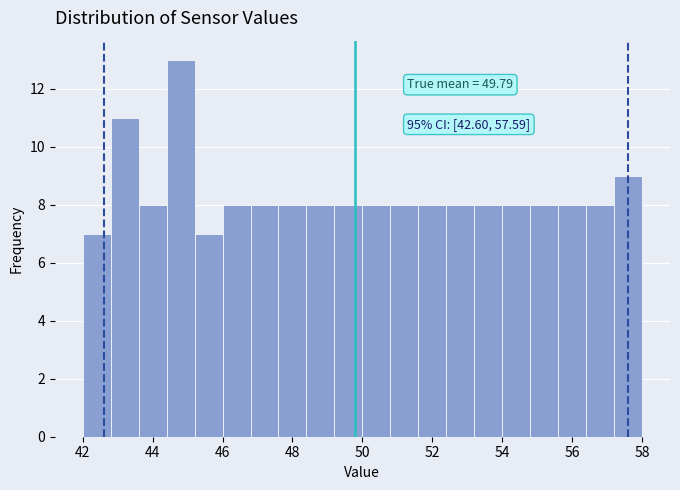

Which range on the x-axis has the tallest bar?

44.4 to 45.2